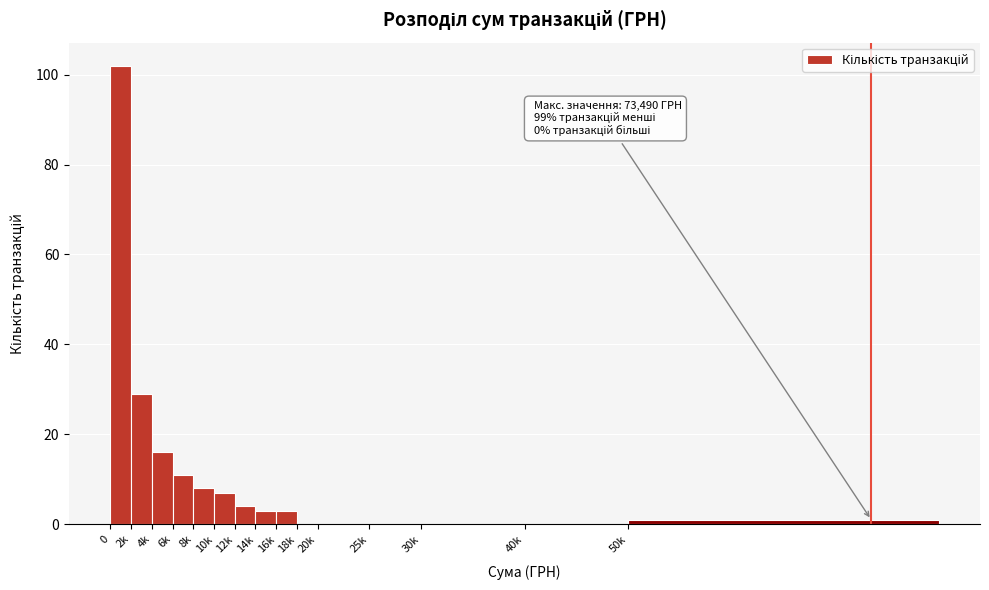

Reading left to right, extract all data points from this chart.

0=102	2k=29	4k=16	6k=11	8k=8	10k=7	12k=4	14k=3	16k=3	18k=0	20k=0	25k=0	30k=0	40k=0	50k=1